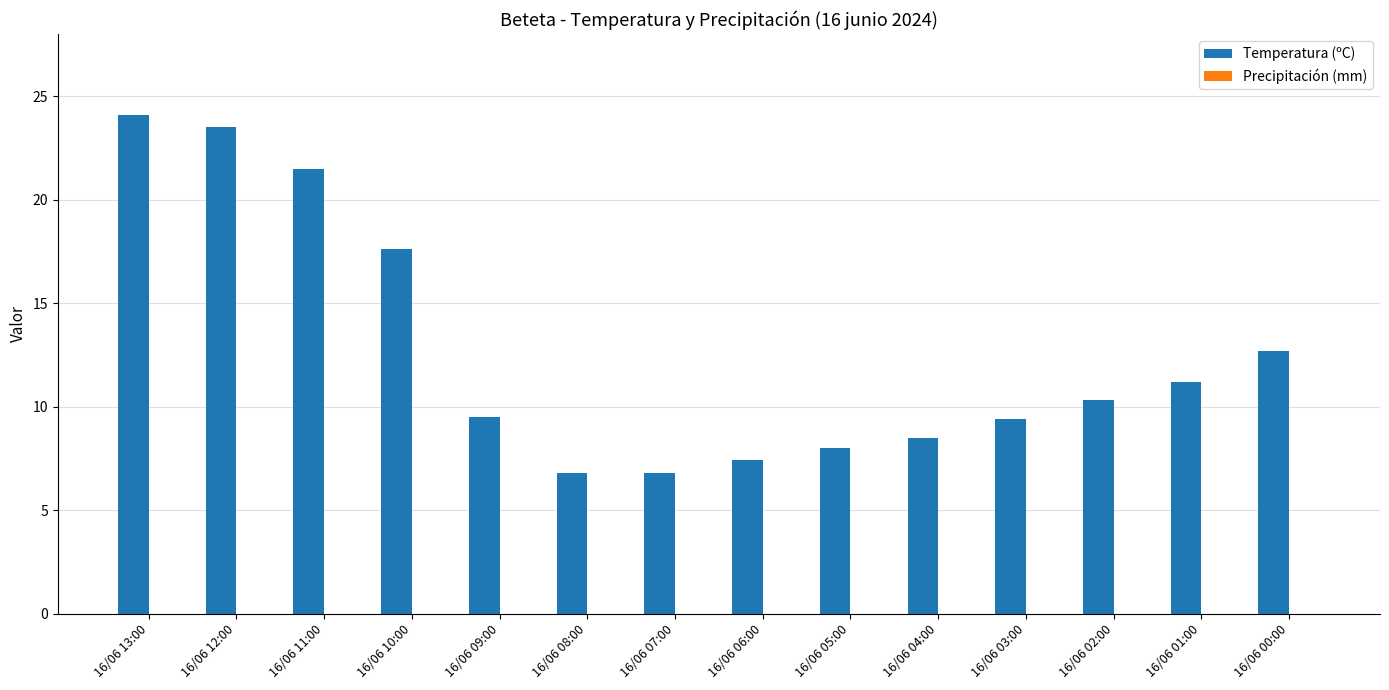

The value at 16/06 06:00 is 12.6. True or false?

False